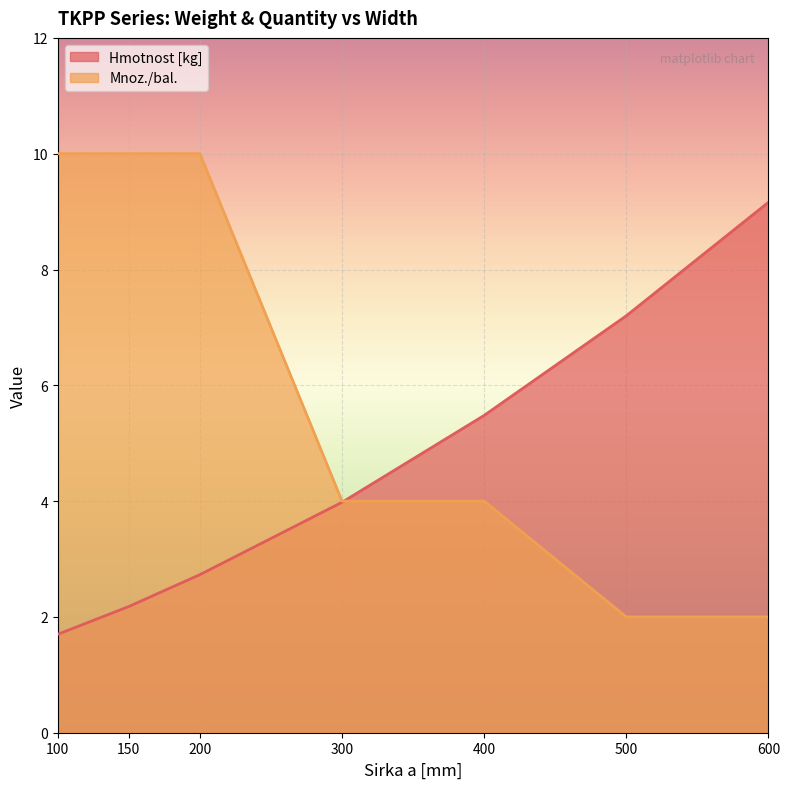

Rank the categories by Mnoz./bal. value from lowest to highest.

500, 600, 300, 400, 100, 150, 200